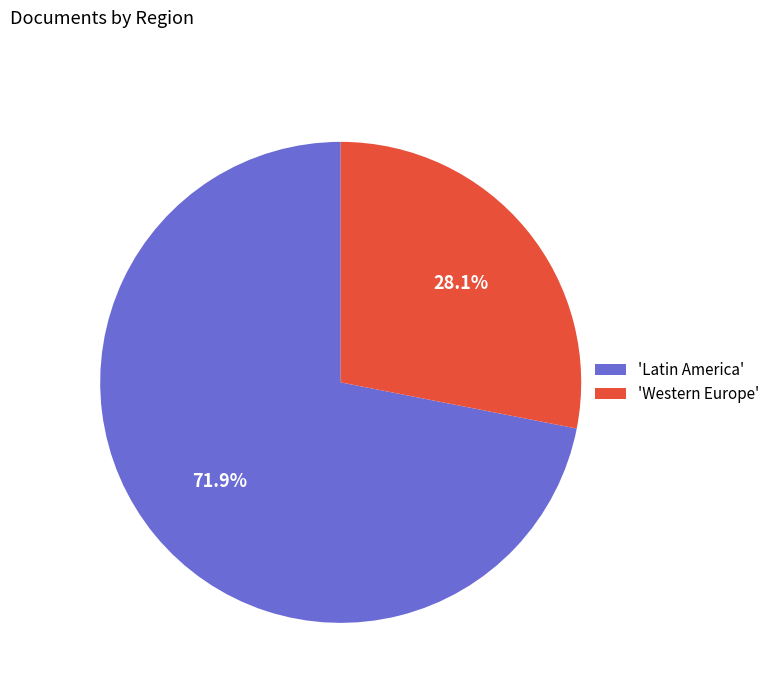

What percentage do 'Western Europe' and 'Latin America' together represent?

100.0%